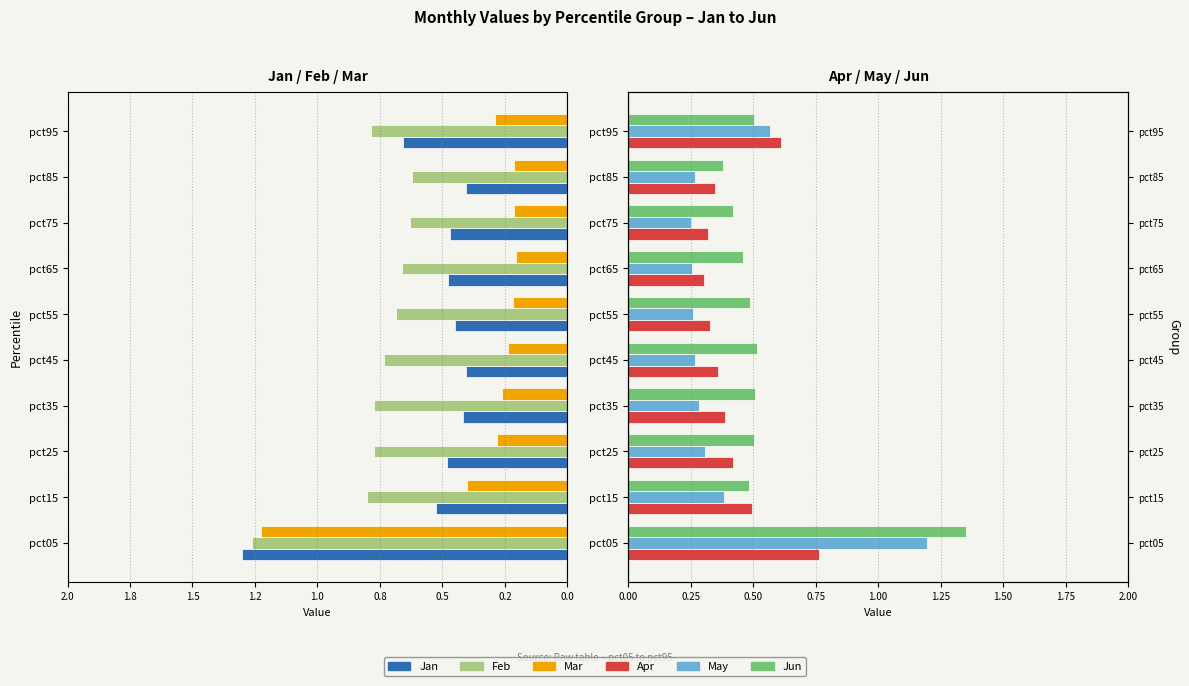

True or false: Jun has a value of 0.5 at pct65.

True